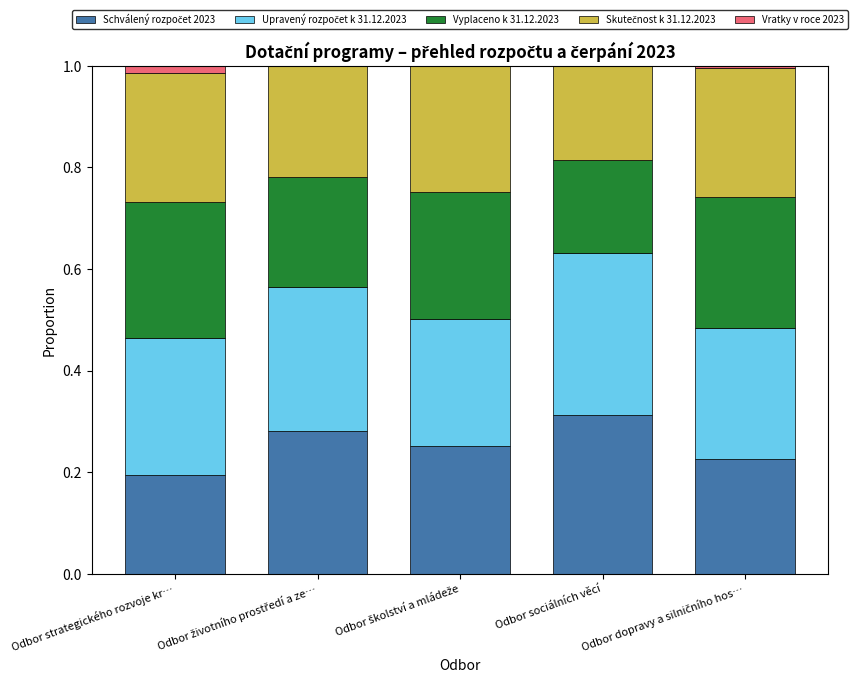

Are the bars horizontal?

No